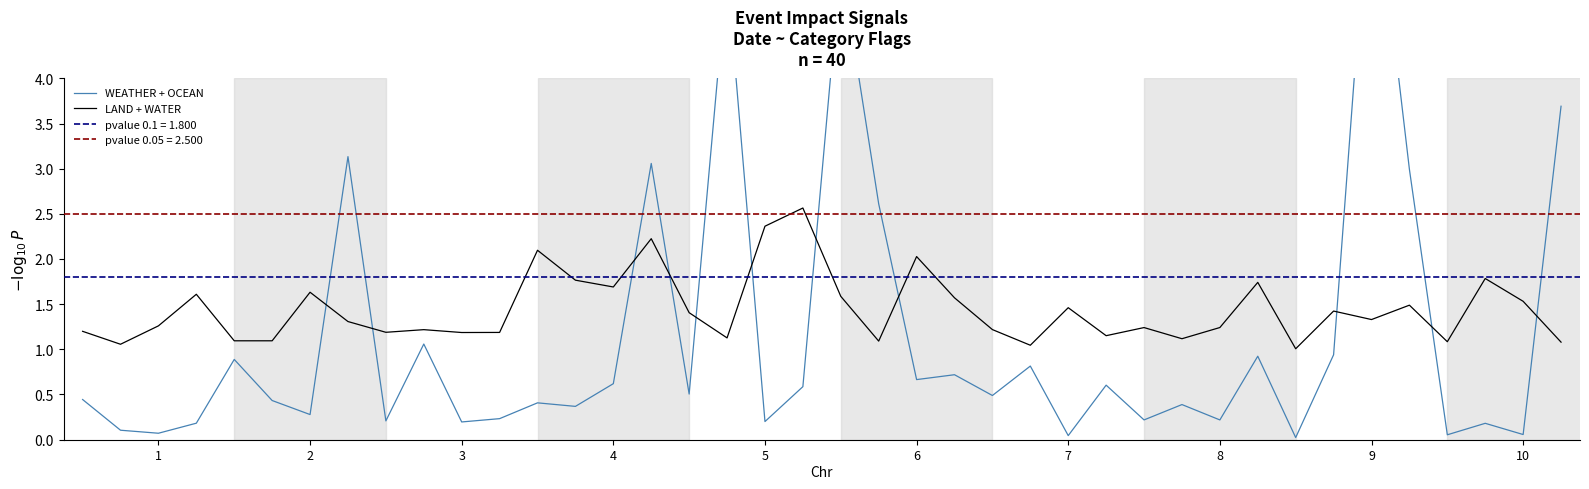

Reading left to right, extract all data points from this chart.

WEATHER + OCEAN: 0.4	0.1	0.1	0.2	0.9	0.4	0.3	3.1	0.2	1.1	0.2	0.2	0.4	0.4	0.6	3.1	0.5	5.2	0.2	0.6	5.3	2.6	0.7	0.7	0.5	0.8	0.0	0.6	0.2	0.4	0.2	0.9	0.0	0.9	6.6	3.0	0.1	0.2	0.1	3.7
LAND + WATER: 1.2	1.1	1.3	1.6	1.1	1.1	1.6	1.3	1.2	1.2	1.2	1.2	2.1	1.8	1.7	2.2	1.4	1.1	2.4	2.6	1.6	1.1	2.0	1.6	1.2	1.0	1.5	1.2	1.2	1.1	1.2	1.7	1.0	1.4	1.3	1.5	1.1	1.8	1.5	1.1